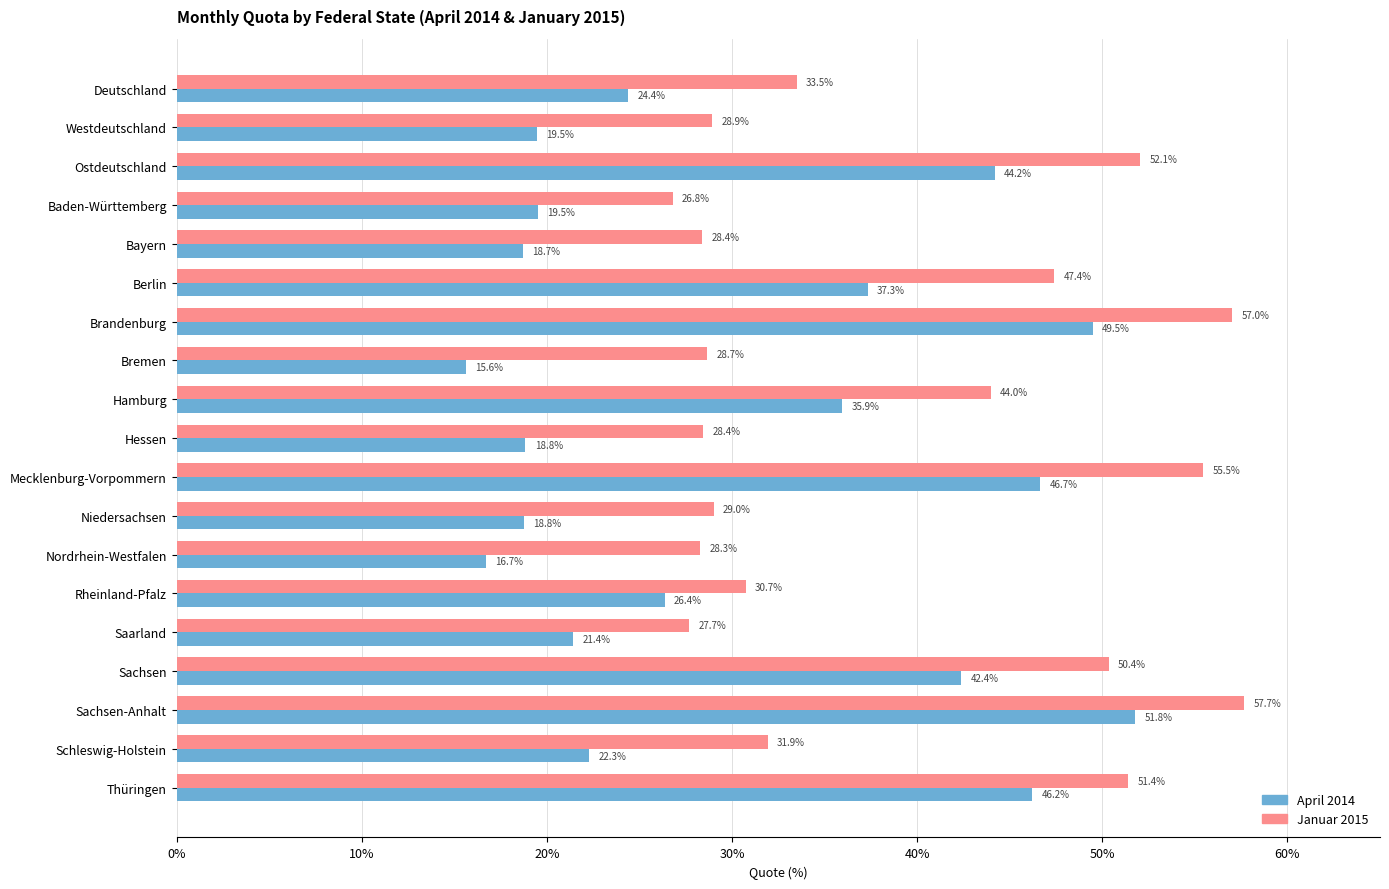

What is the approximate value of Januar 2015 at Baden-Württemberg?

26.8